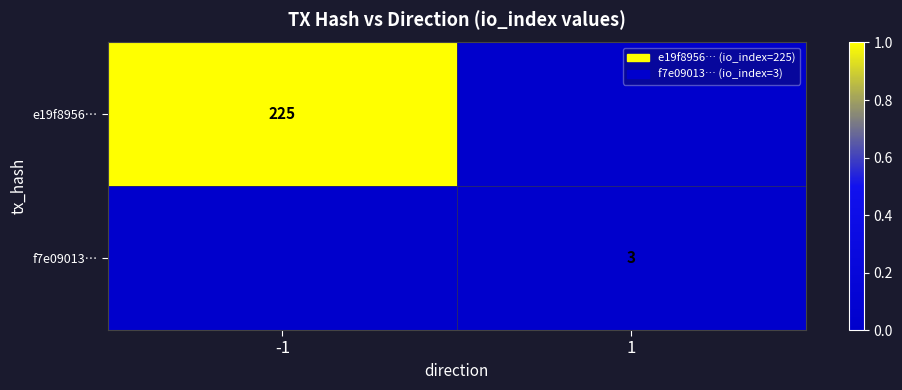

Is it true that e19f8956… equals 225 at -1?

True